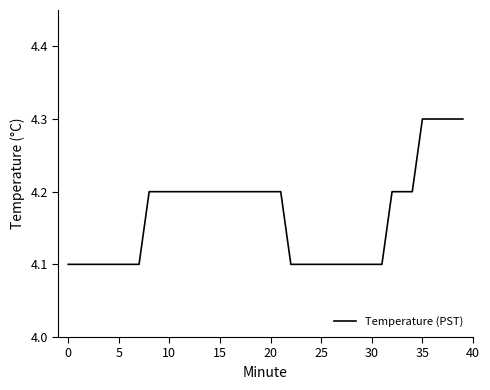

What is the smallest value displayed?

4.1